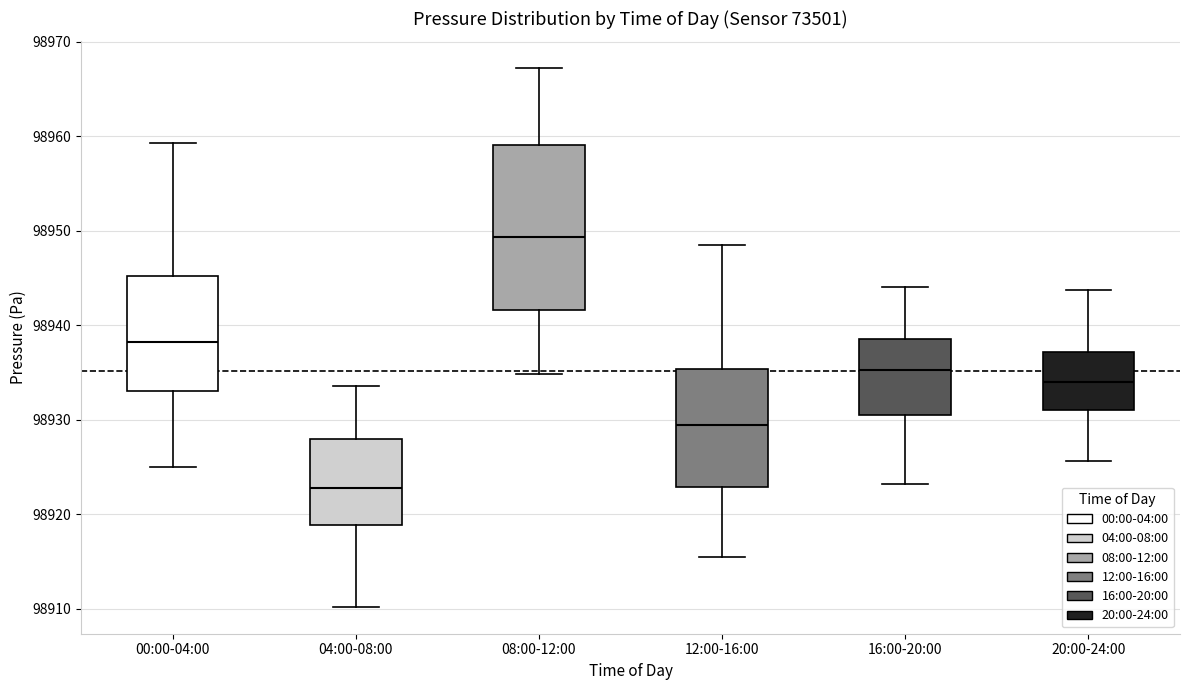

Where is the lower edge of the box for 08:00-12:00 on the y-axis? The values are not printed on the chart, so give them approximately, as read against the axis.

98942